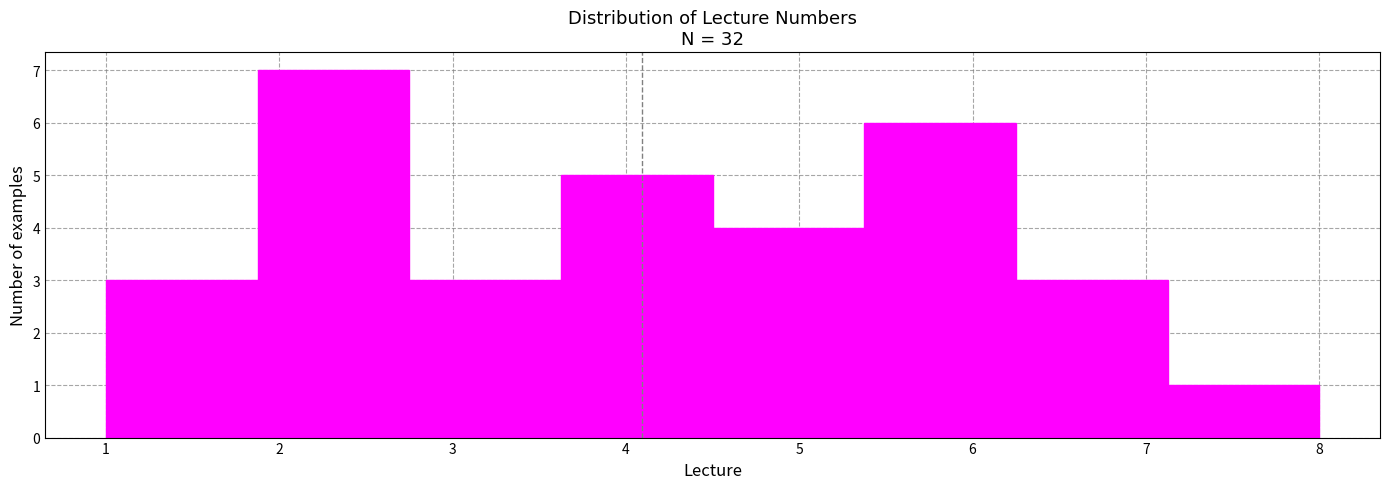

Over which range of the x-axis is the bar tallest?

1.9 to 2.8